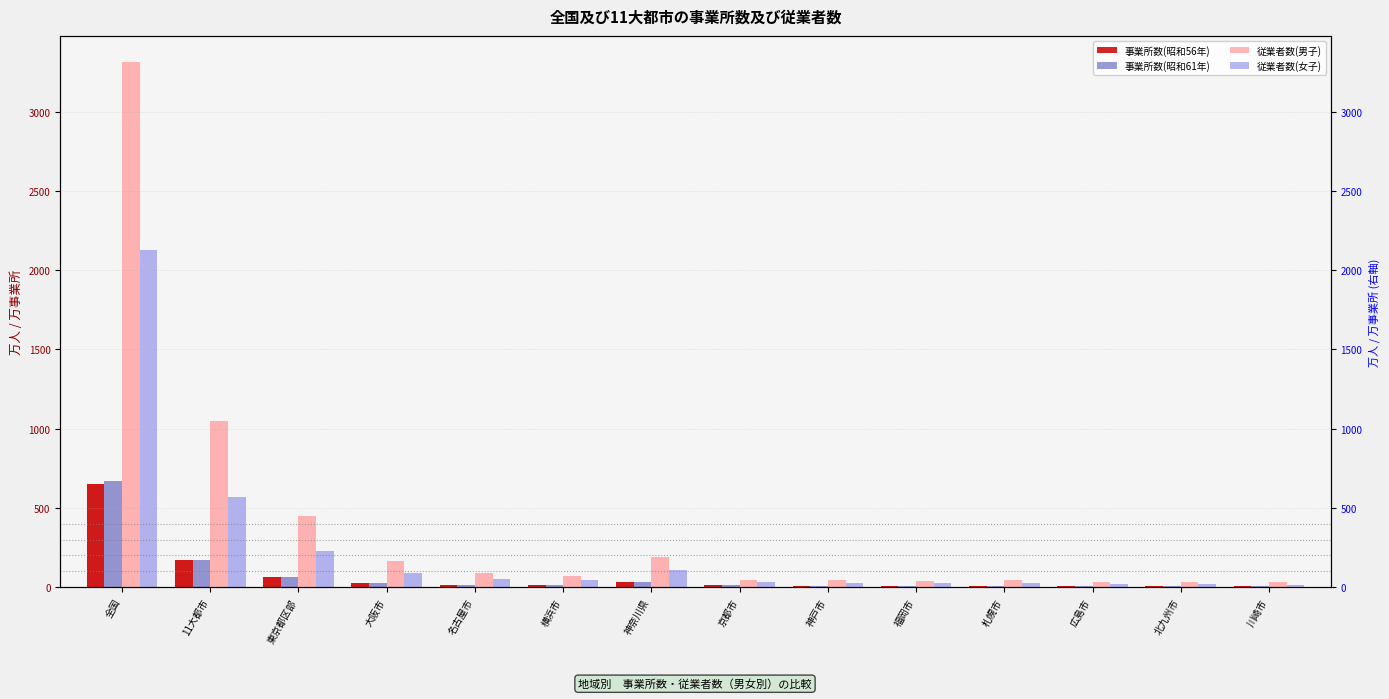

Which series has the widest spread of values?

従業者数(男子)